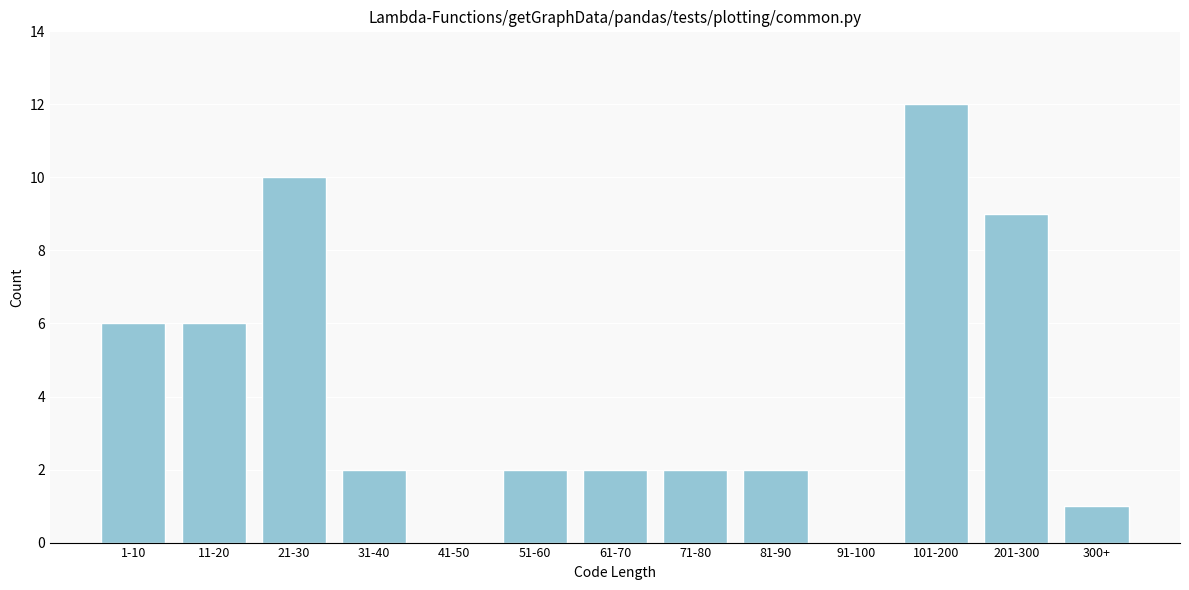

Reading left to right, what are all the values shown in this chart?

1-10=6	11-20=6	21-30=10	31-40=2	41-50=0	51-60=2	61-70=2	71-80=2	81-90=2	91-100=0	101-200=12	201-300=9	300+=1